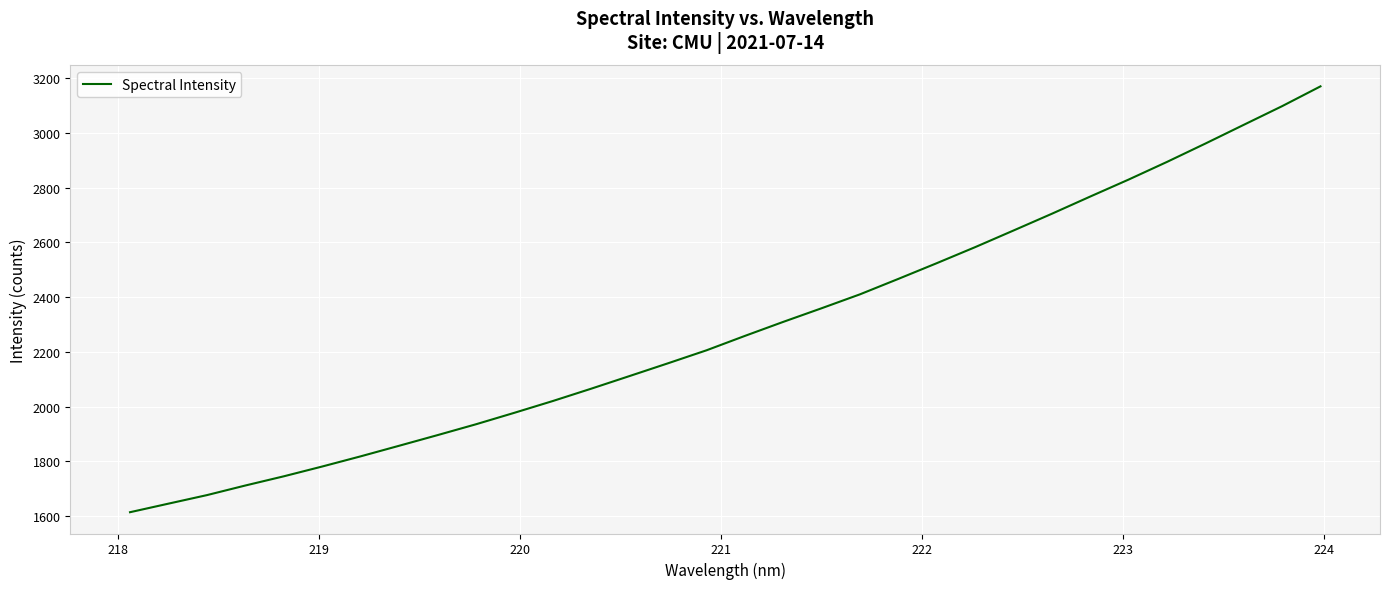

What is the smallest value displayed?

1614.2